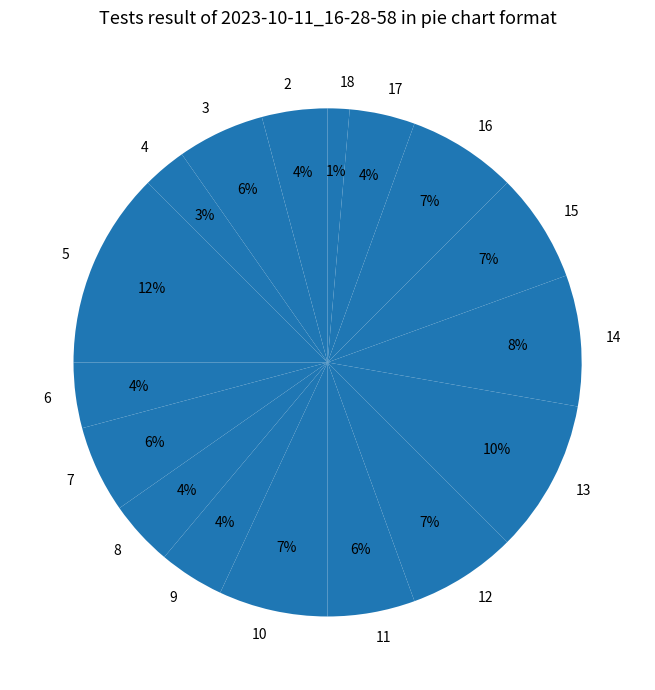

What is the smallest slice in the pie chart?

18